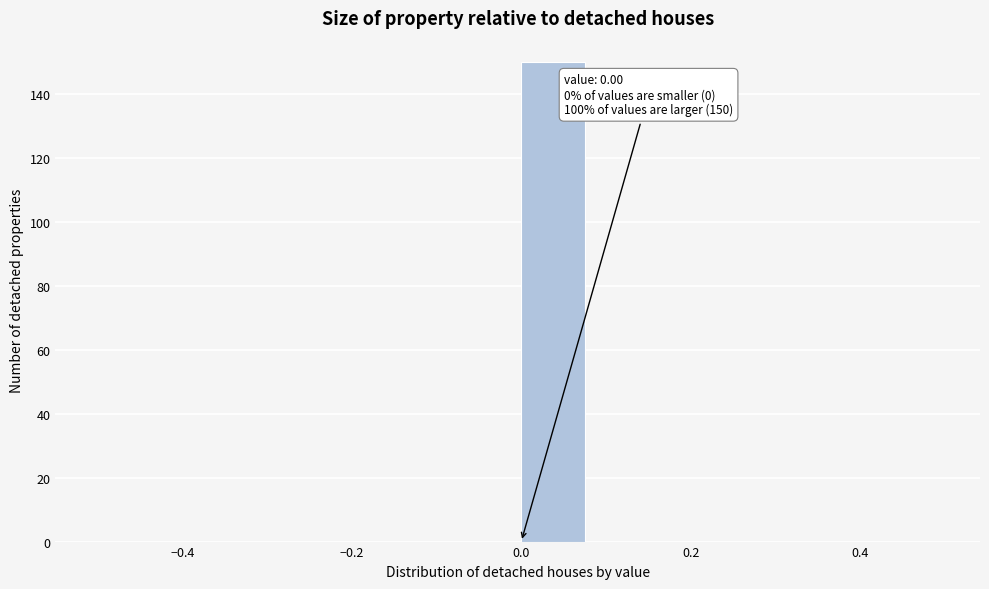

Over which range of the x-axis is the bar tallest?

0.00 to 0.08